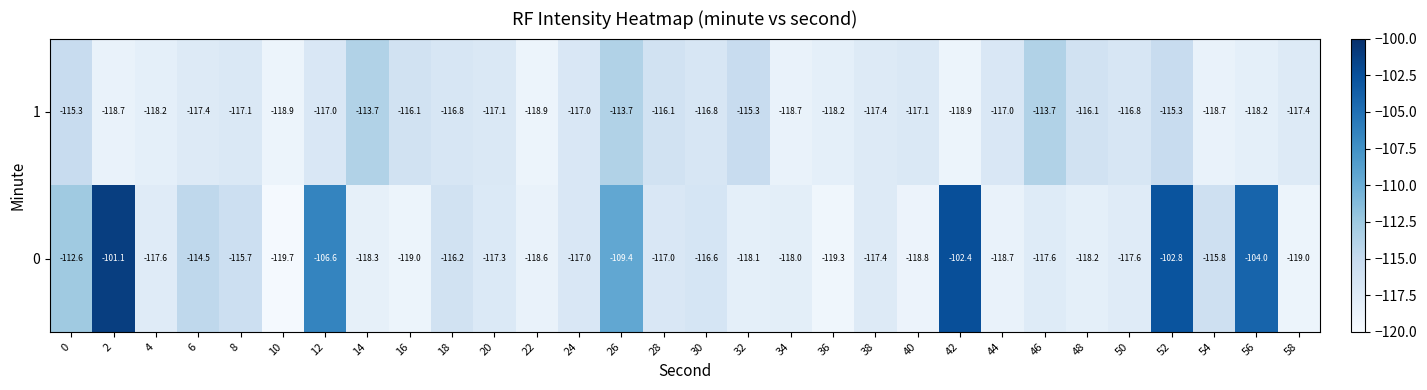

True or false: 1 has a value of -117.4 at 38.

True